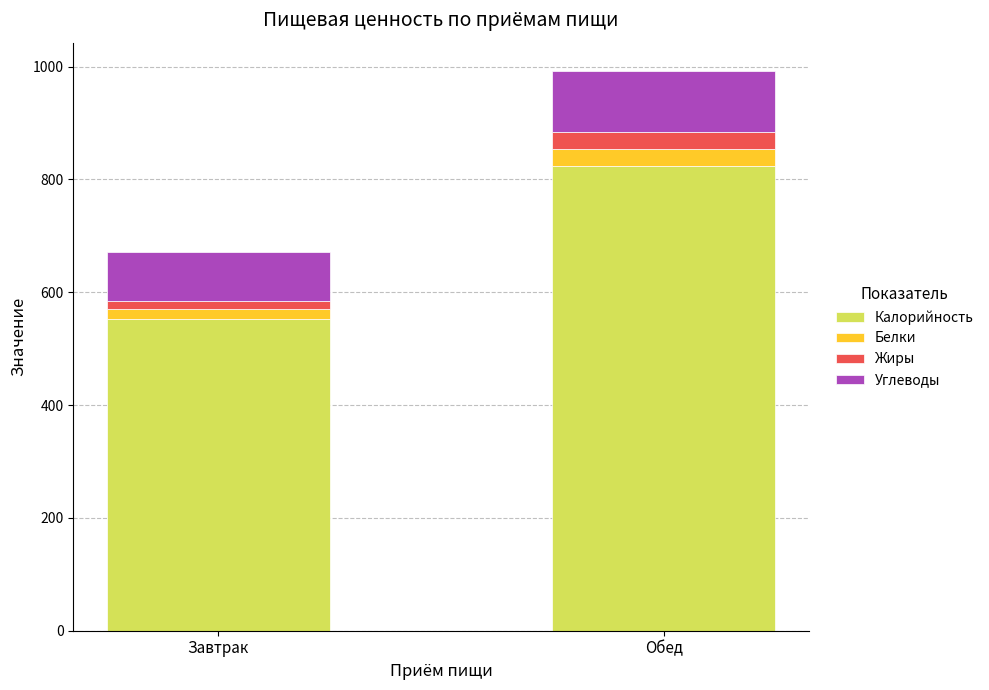

What is the total value across all series at Обед?

992.9